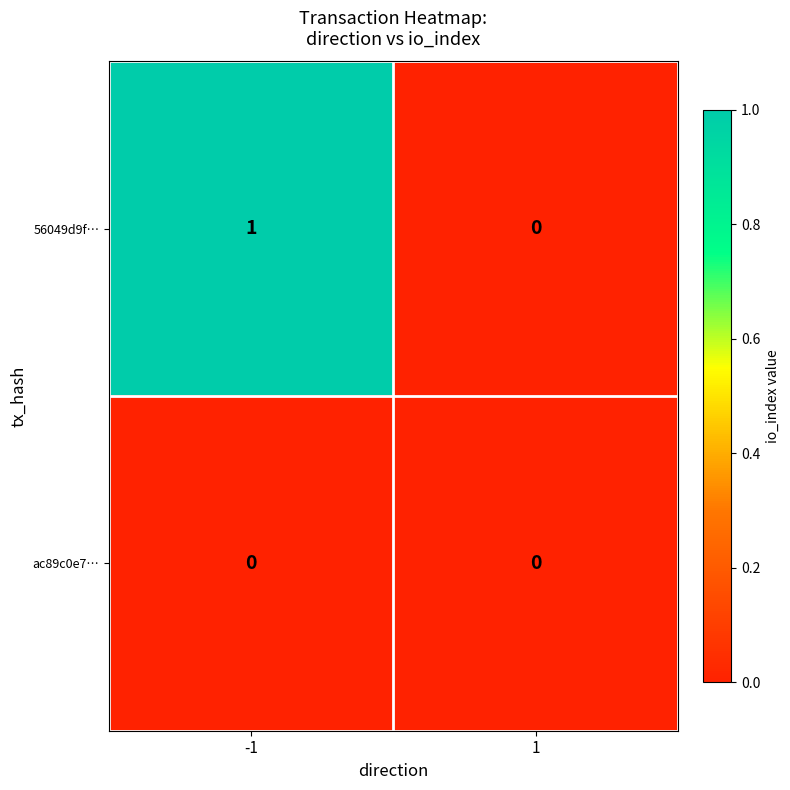

At -1, list the series in order from largest to smallest.

56049d9f…, ac89c0e7…